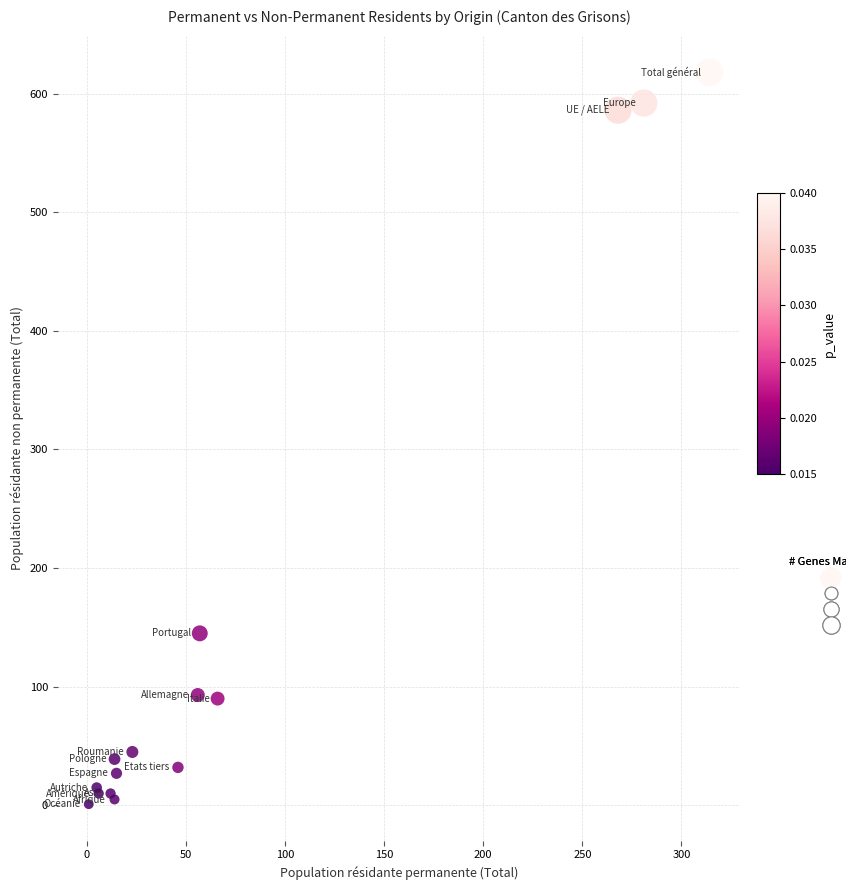

What Y value in the scatter plot is closest to 309?

145